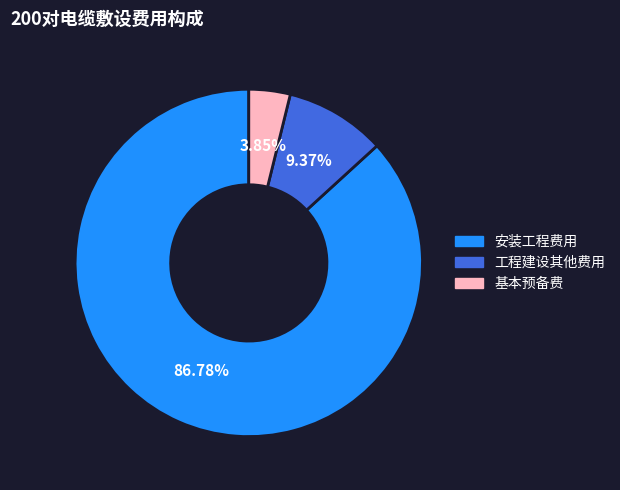

The 安装工程费用 slice represents 97% of the pie. True or false?

False